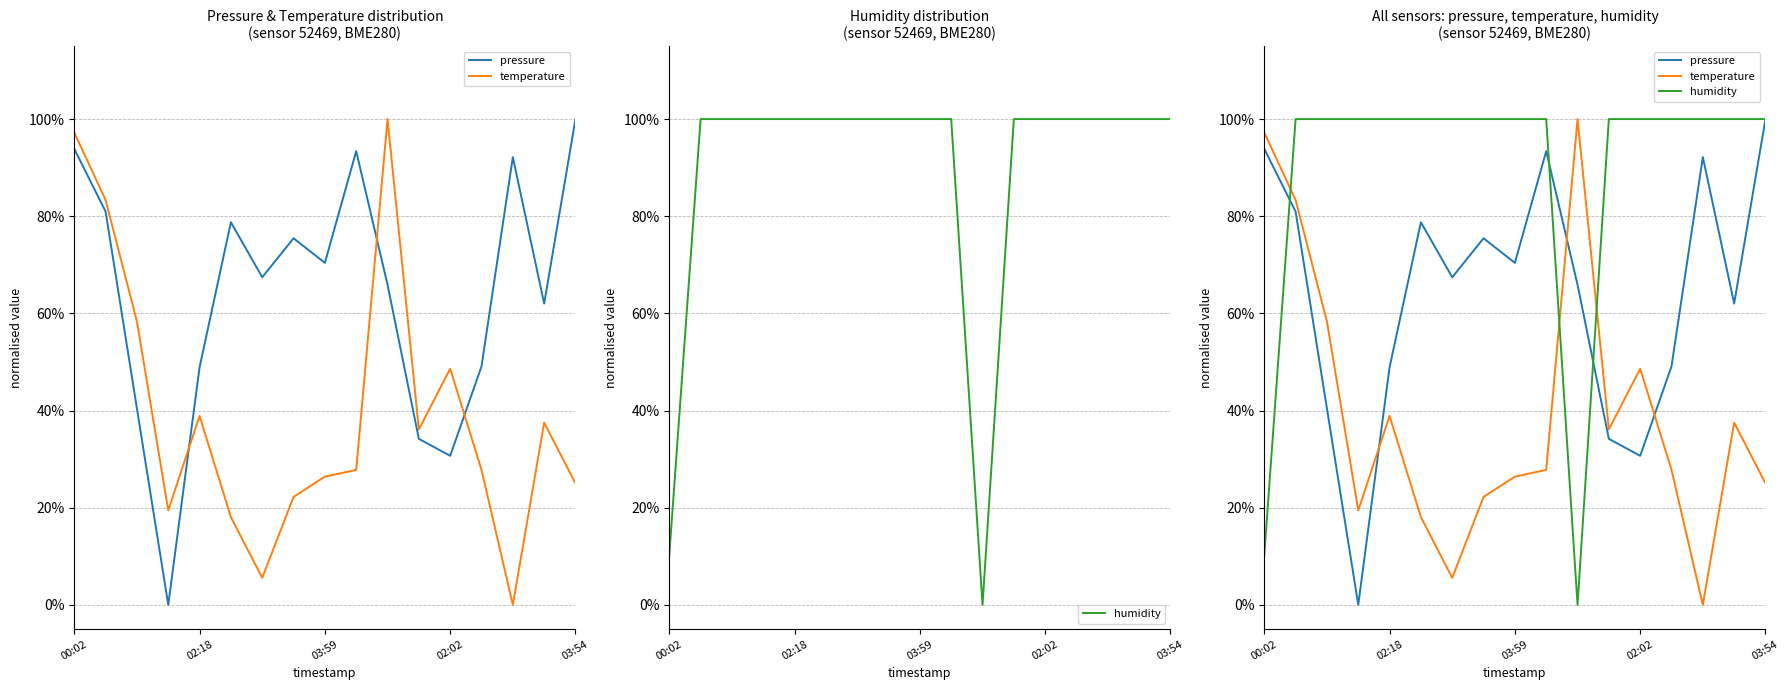

True or false: humidity and temperature cross at least once.

True